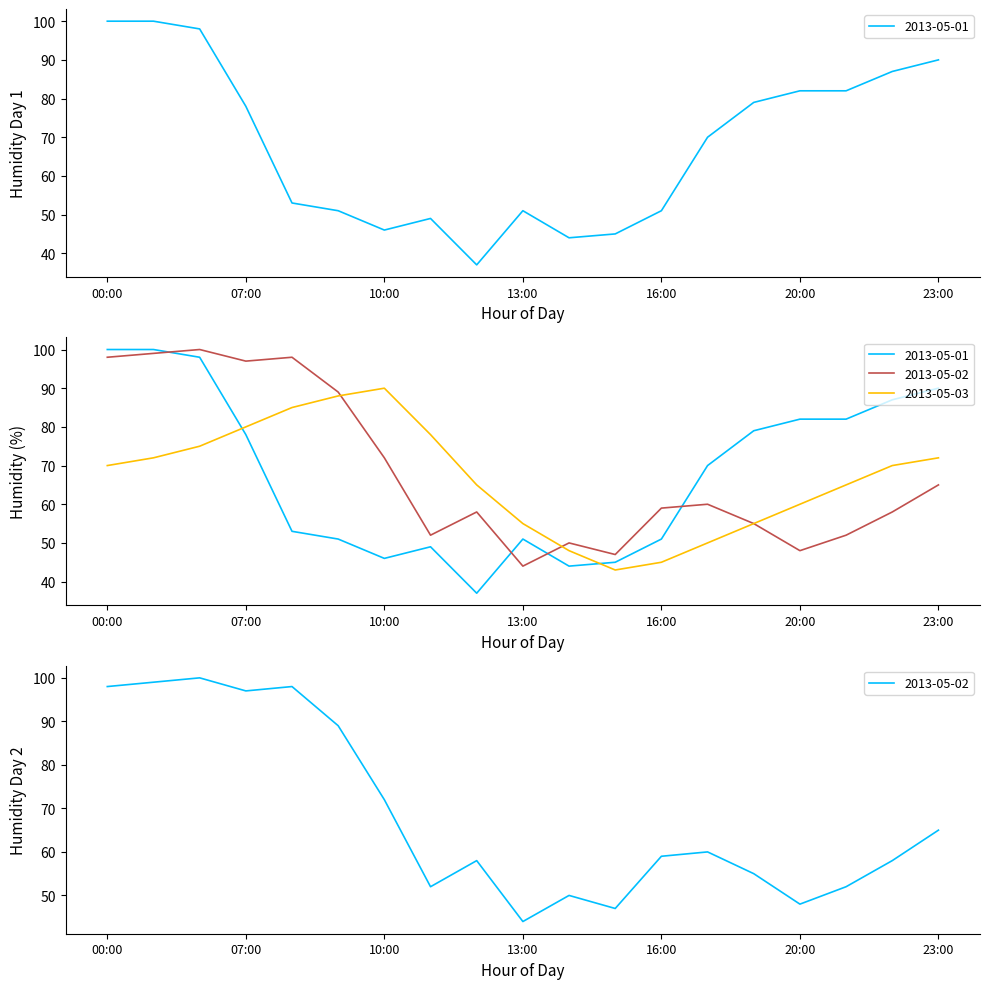

Is it true that 2013-05-03 equals 29 at 21:00?

False